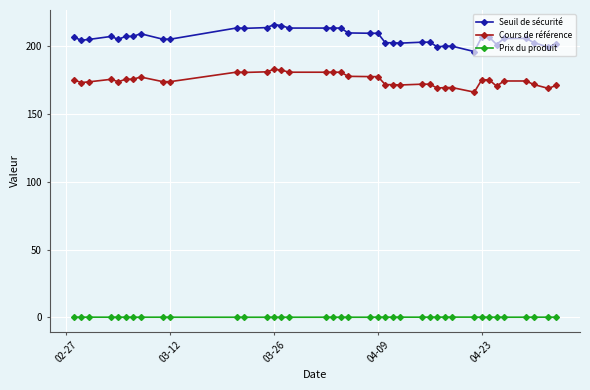

What are all the series names shown in the legend?

Seuil de sécurité, Cours de référence, Prix du produit